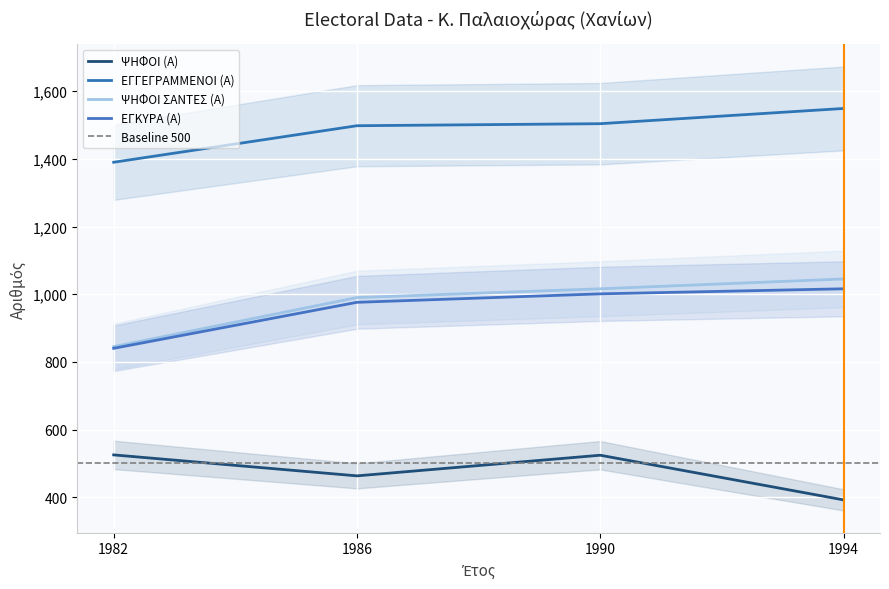

Where does the ΕΓΓΕΓΡΑΜΜΕΝΟΙ (Α) series first go above 1504?

1994